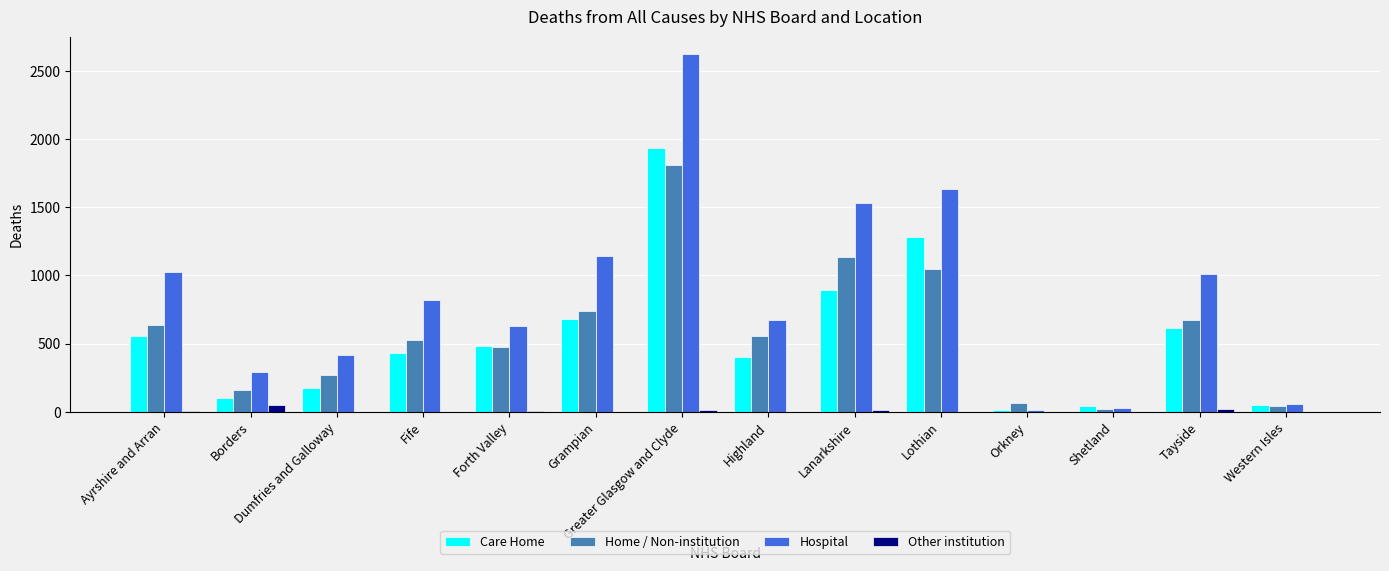

Are the bars grouped side by side (vs. stacked)?

Yes